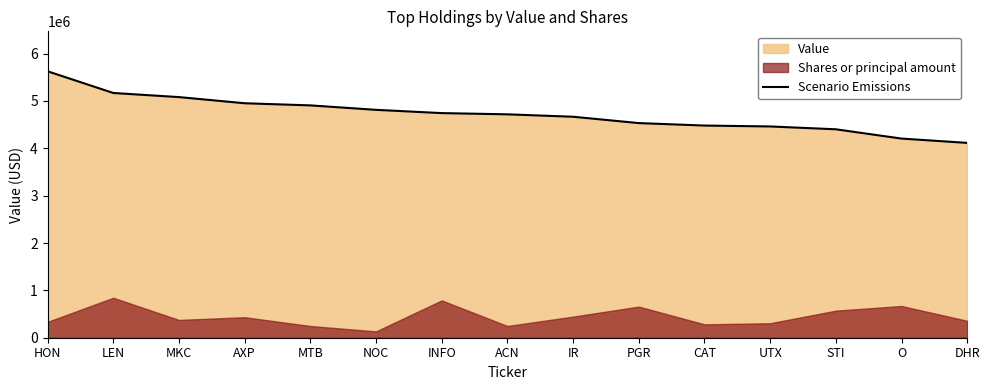

What is the average value?

4725200